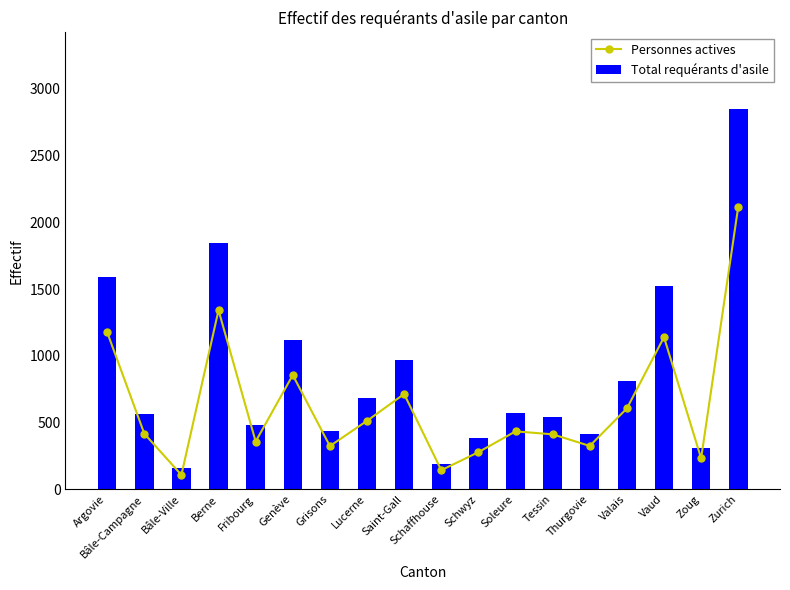

Rank the series by their maximum value, from highest to lowest.

Total requérants d'asile, Personnes actives